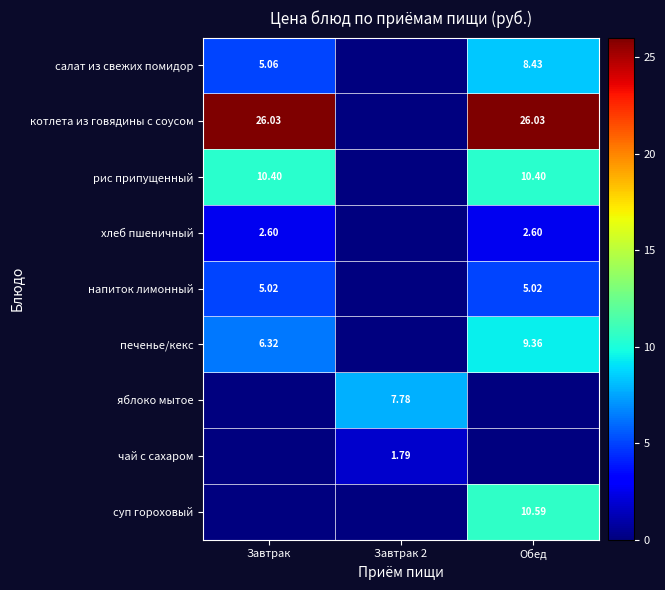

At which category is the sum across all series the highest?

Обед